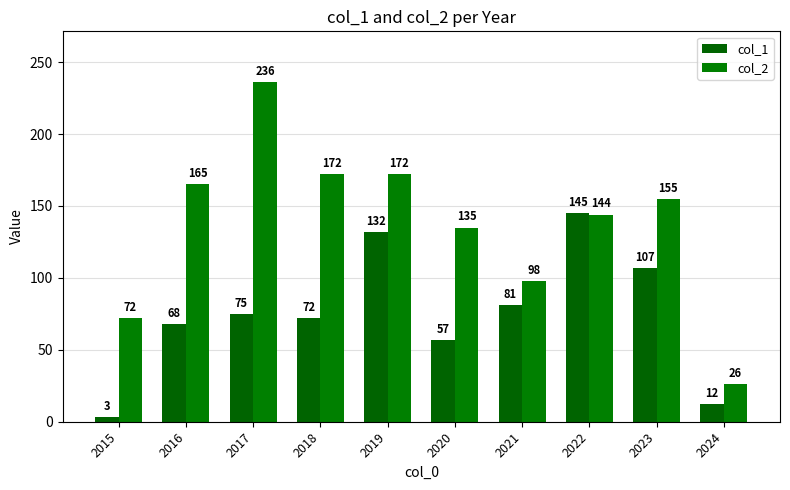

The col_2 series shows 165 at 2016. True or false?

True